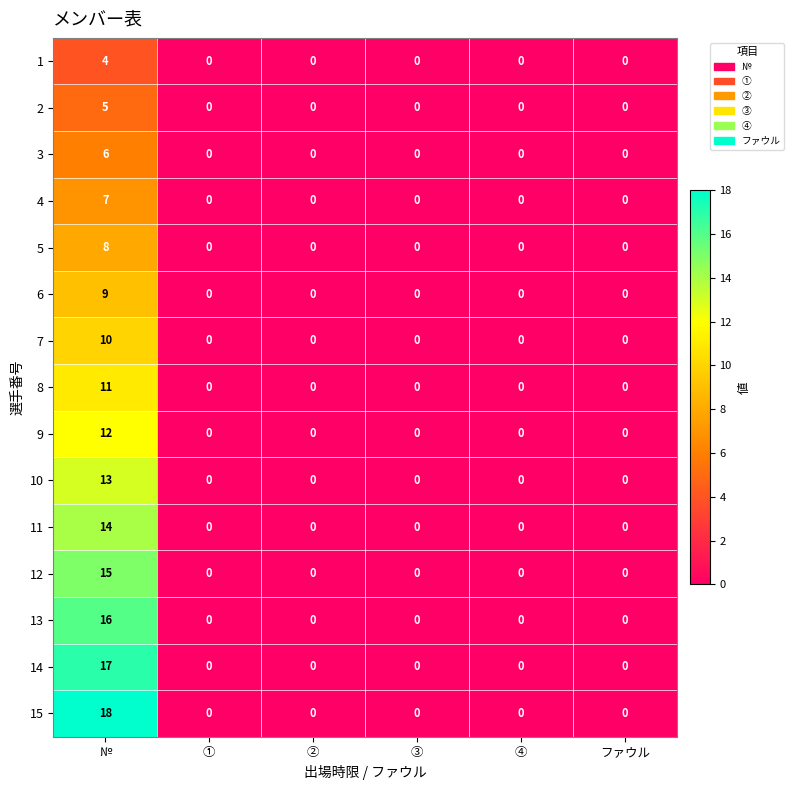

Which series has the largest range (max minus min)?

15